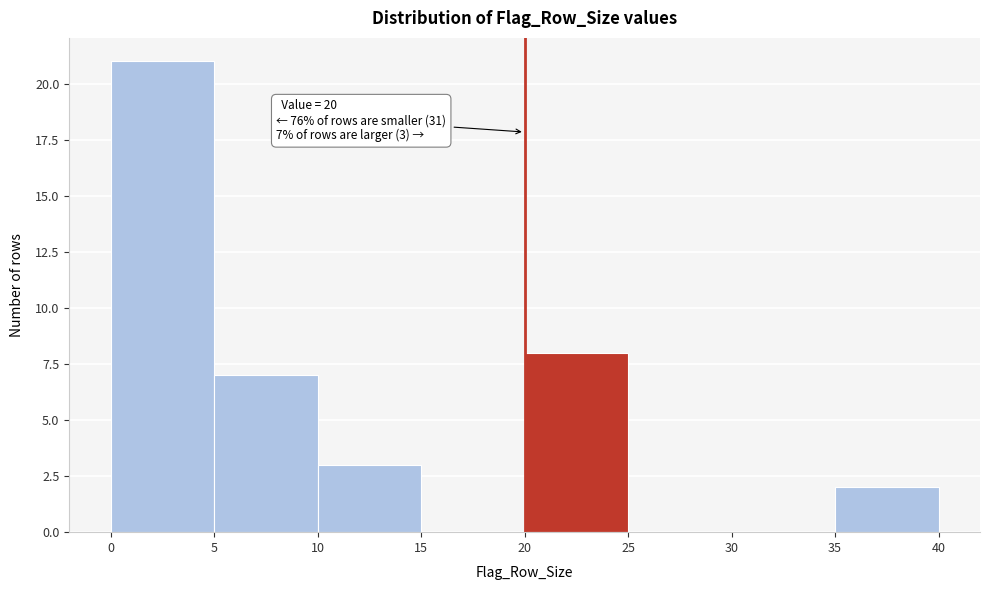

Which range on the x-axis has the tallest bar?

0 to 5